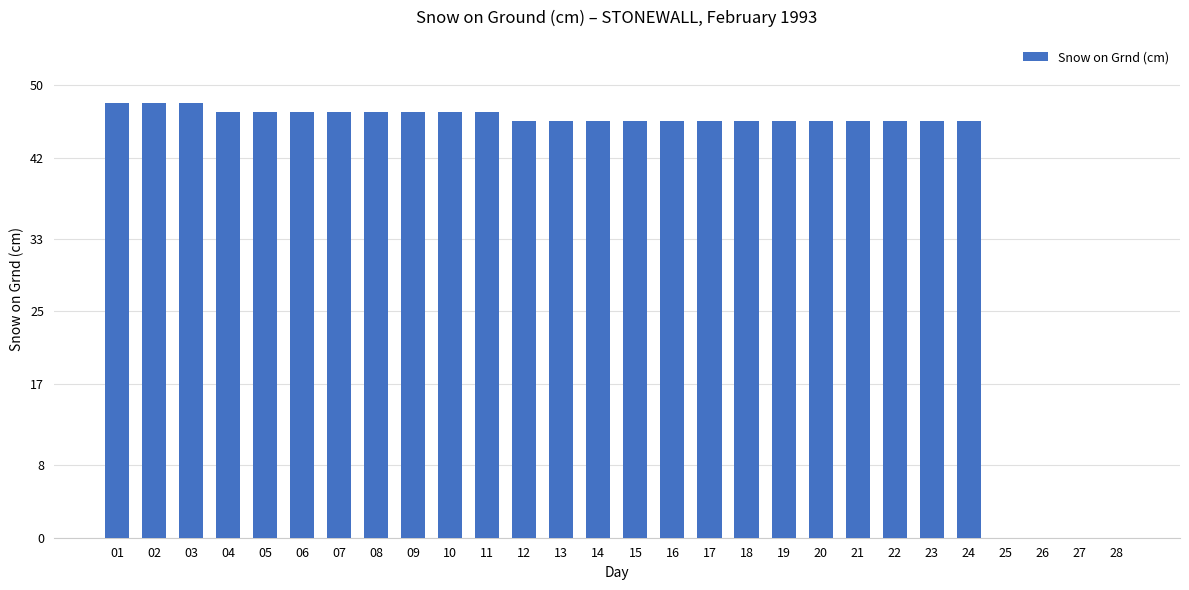

Are the bars horizontal?

No